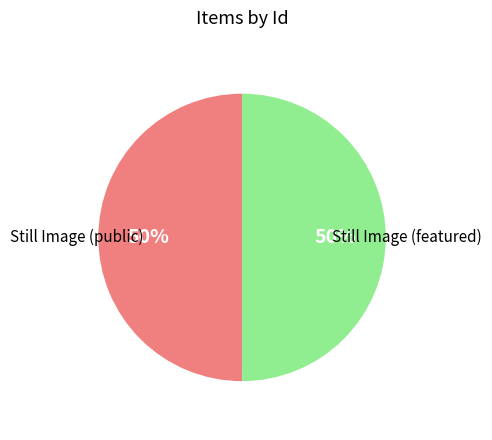

Is it true that Still Image (featured) is 55% of the pie?

False